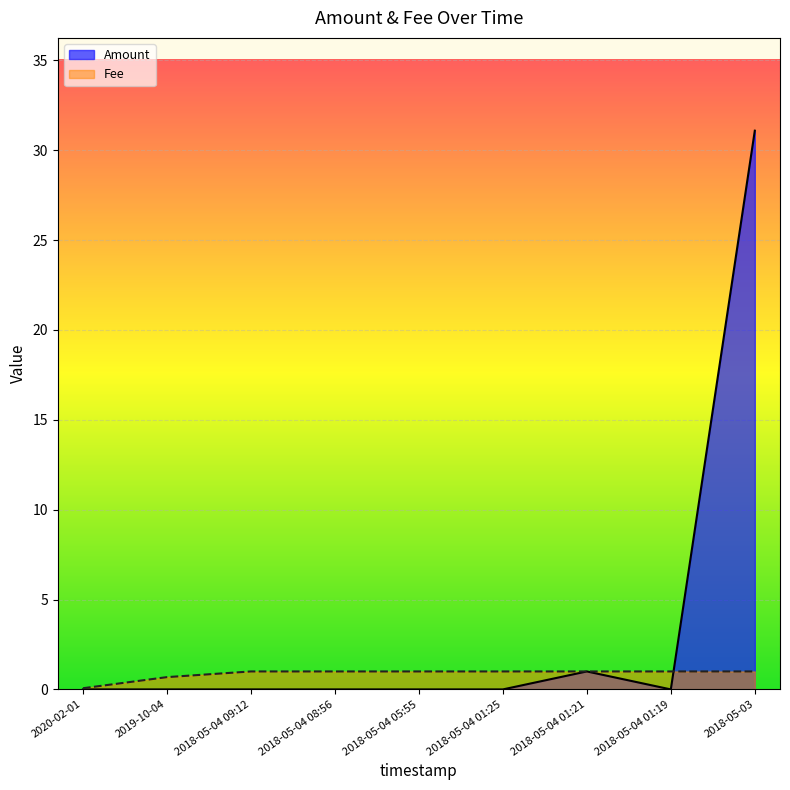

What is the difference between the Fee values at 2019-10-04 and 2020-02-01?

0.6